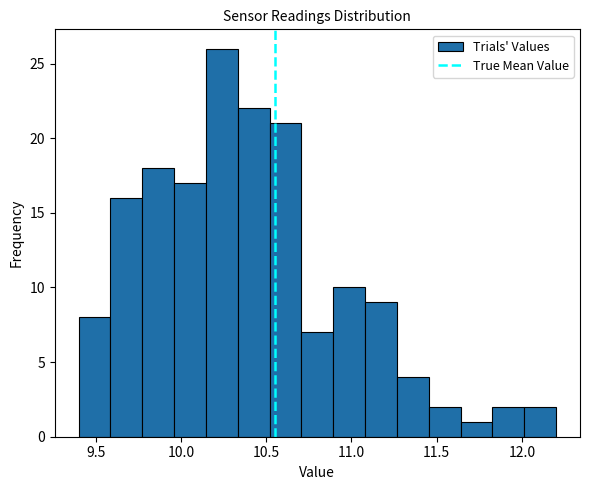

Read against the x-axis, roughly where is the centre of the tallest bar?

10.25